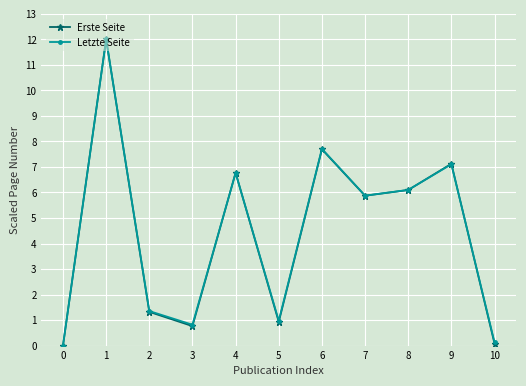

What is the greatest value displayed?

12.0